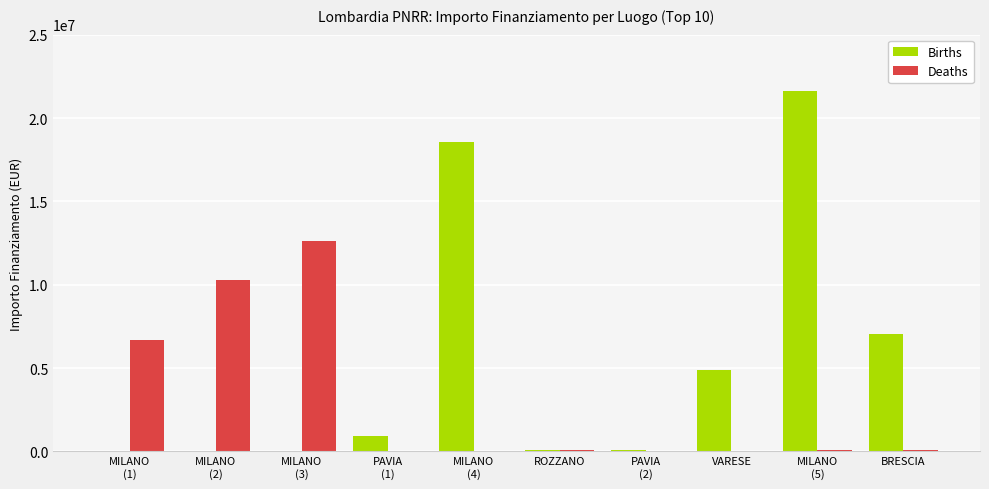

Which series has the largest total across all categories?

Births